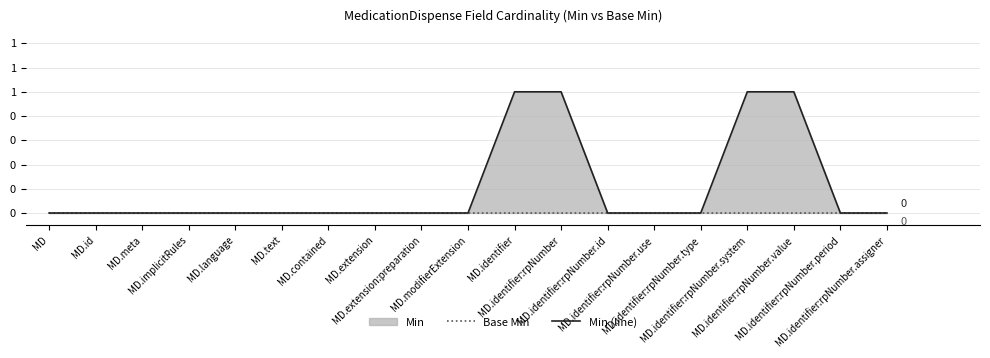

What position from the right is MD.identifier:rpNumber.assigner?

1